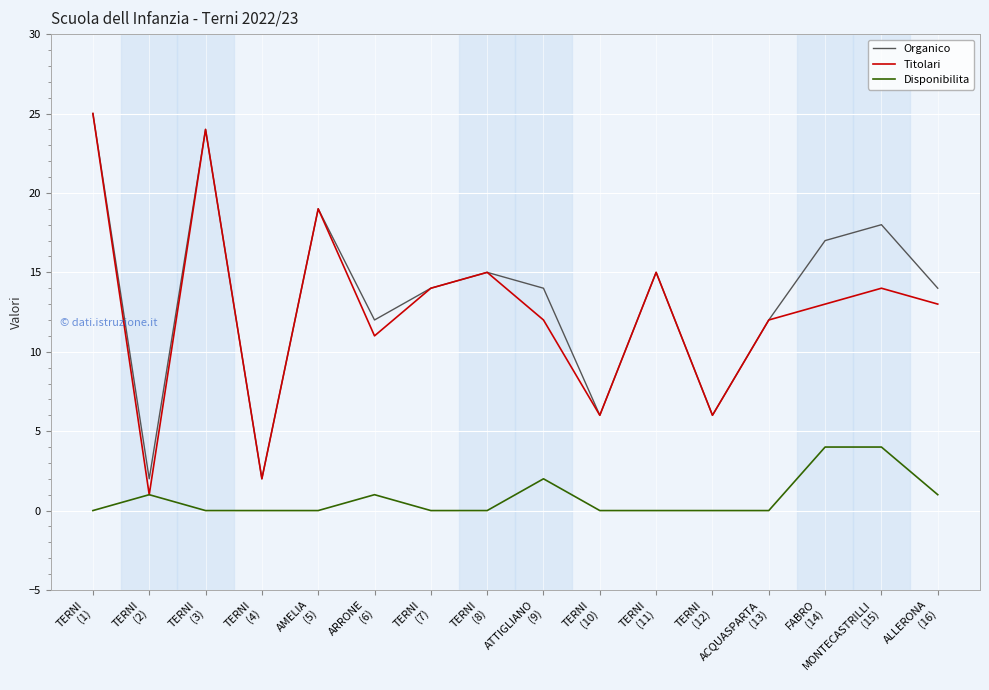

True or false: Disponibilita and Organico cross at least once.

False